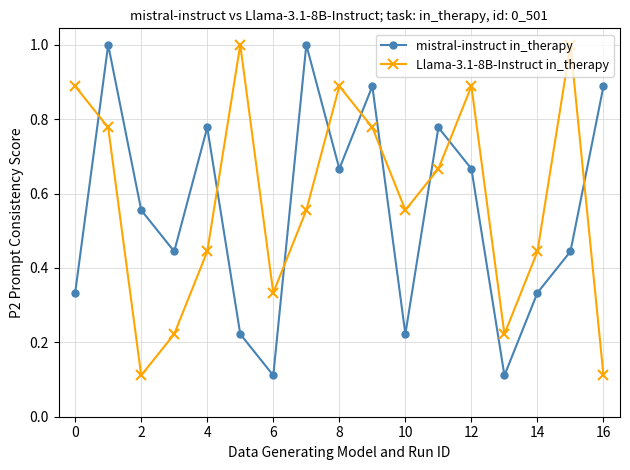

What is the sum of all mistral-instruct in_therapy values?

9.4